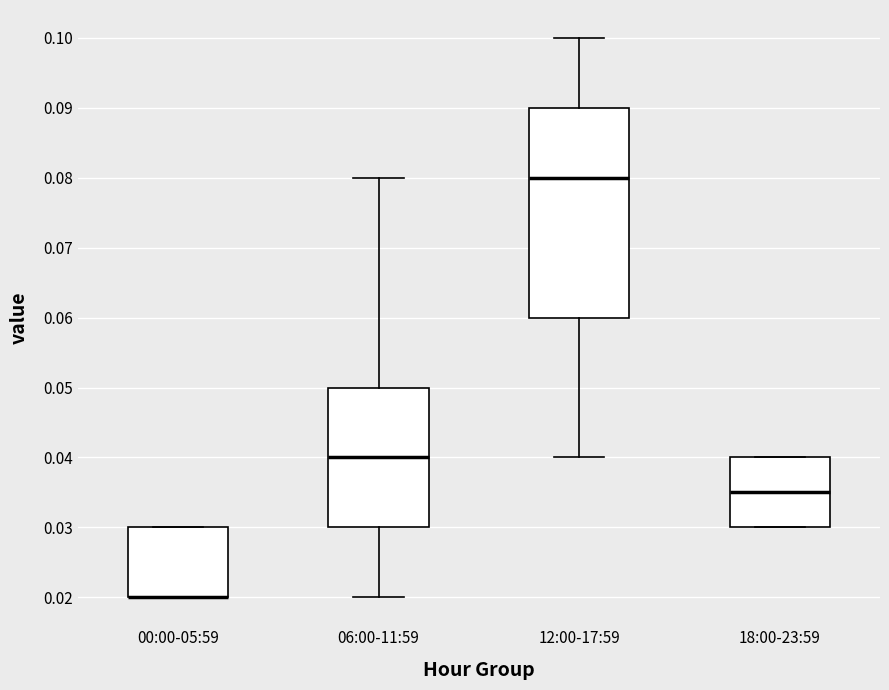

Comparing the boxes themselves (not the whiskers), which one is the tallest?

12:00-17:59